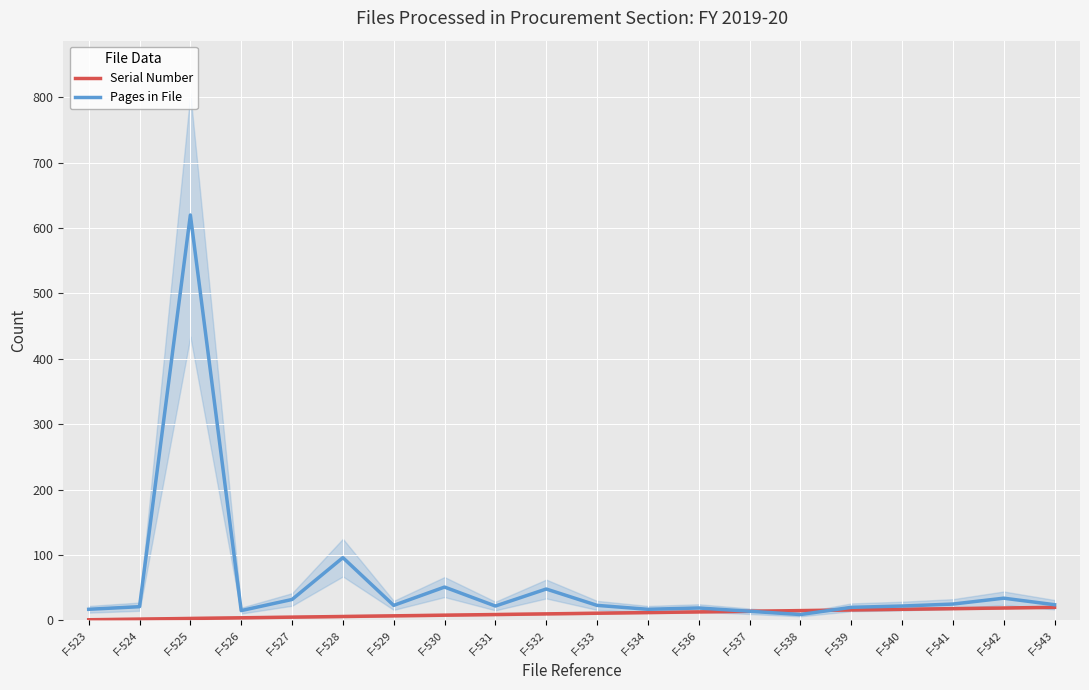

Is this an area chart (filled region under the line)?

No